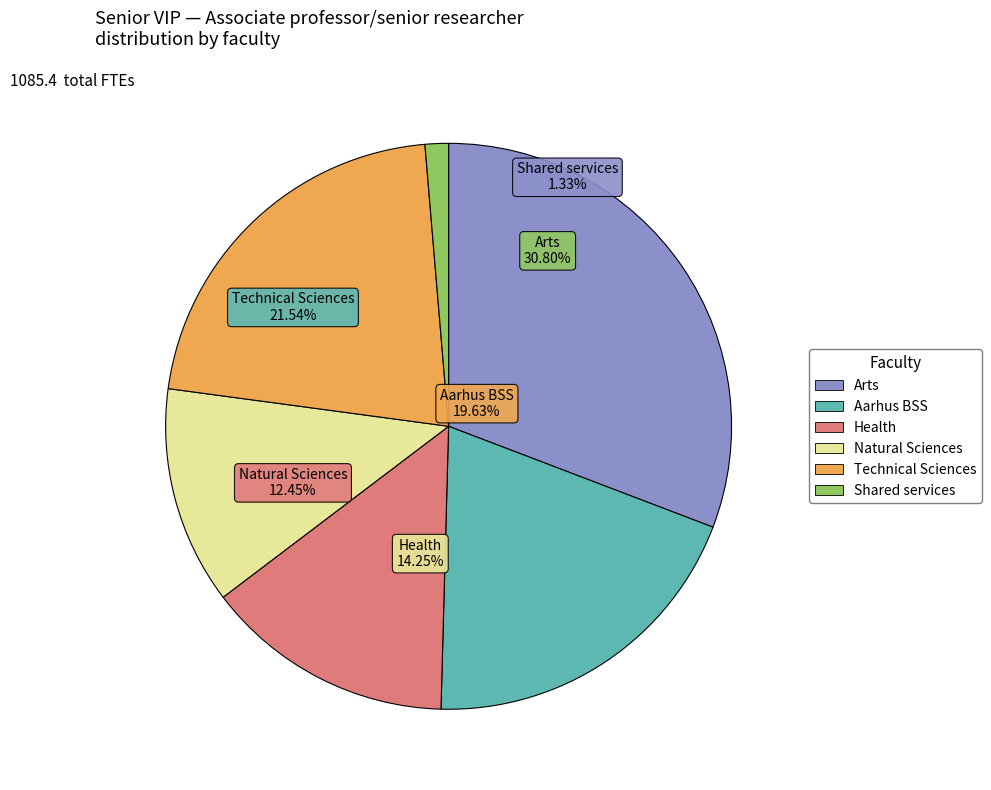

What is the smallest slice in the pie chart?

Shared services